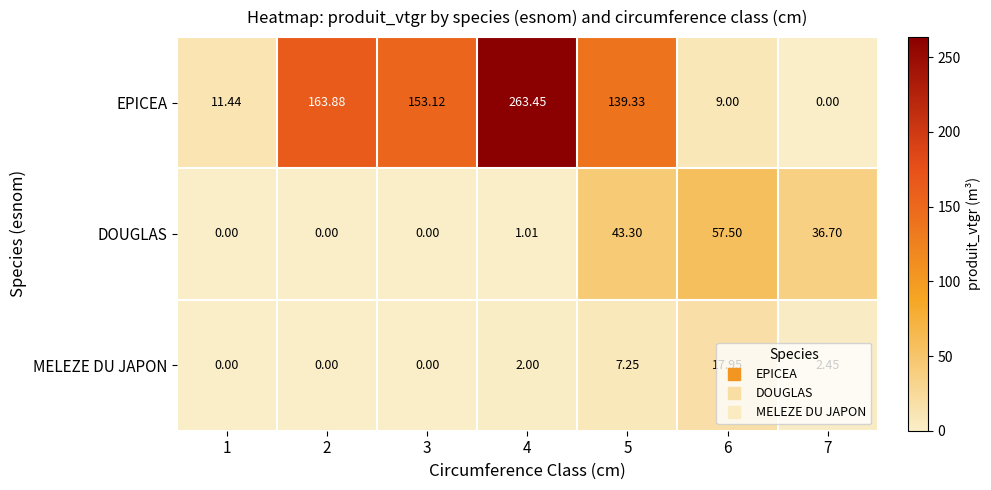

Rank the series at 4 from lowest to highest value.

DOUGLAS, MELEZE DU JAPON, EPICEA